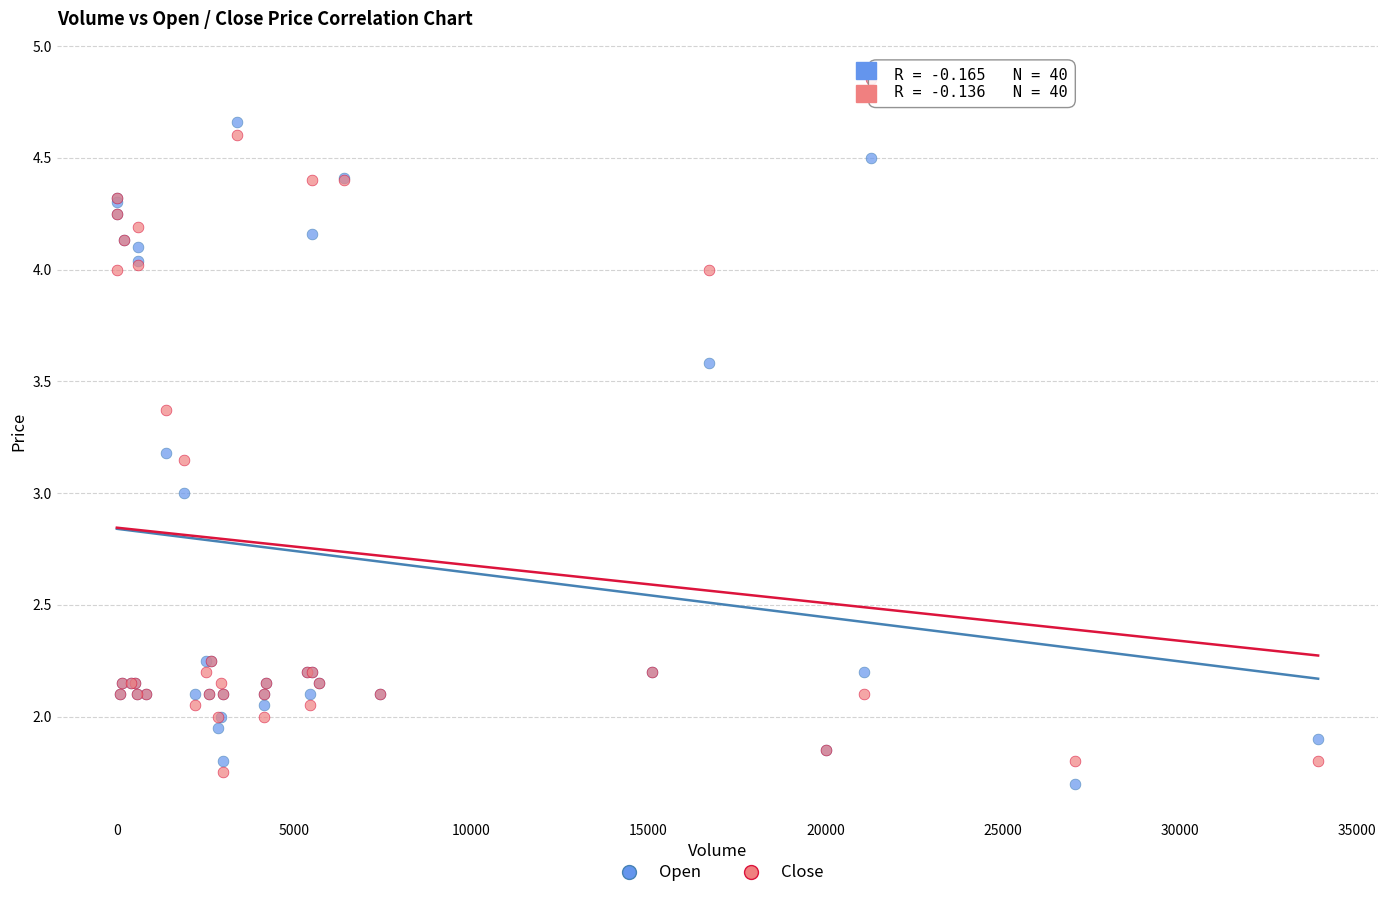

Which series has the widest spread of Y values?

Close